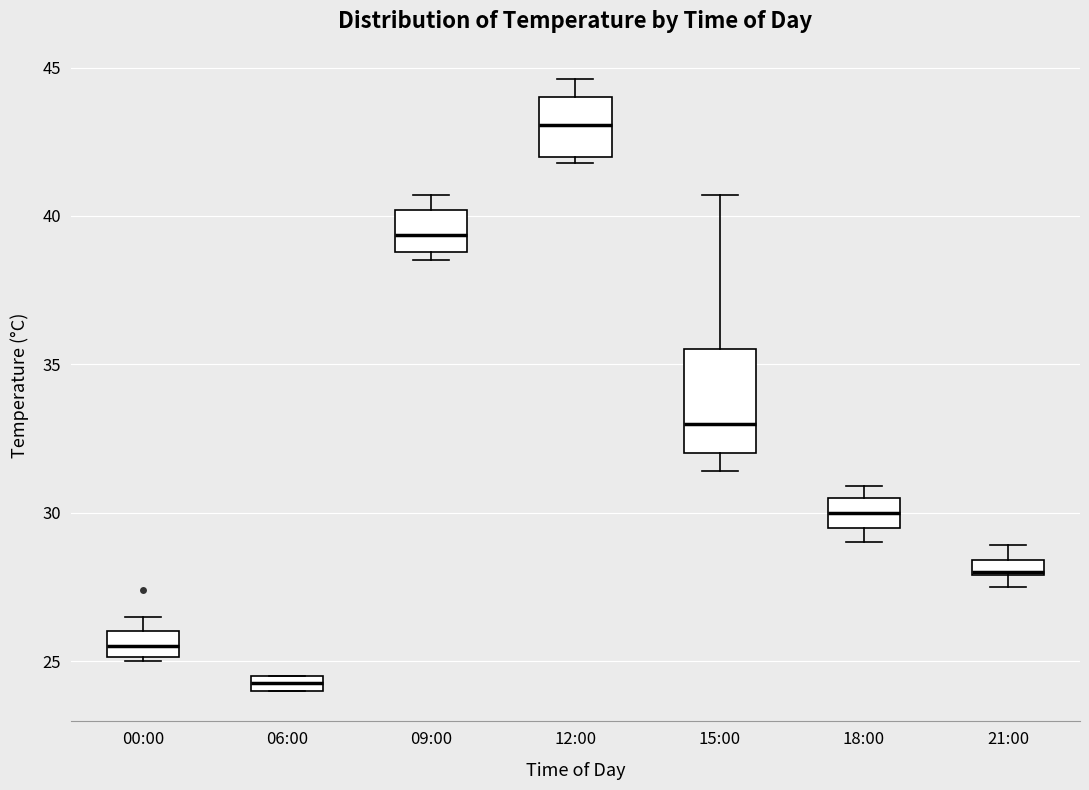

Which box's median line is the lowest?

06:00